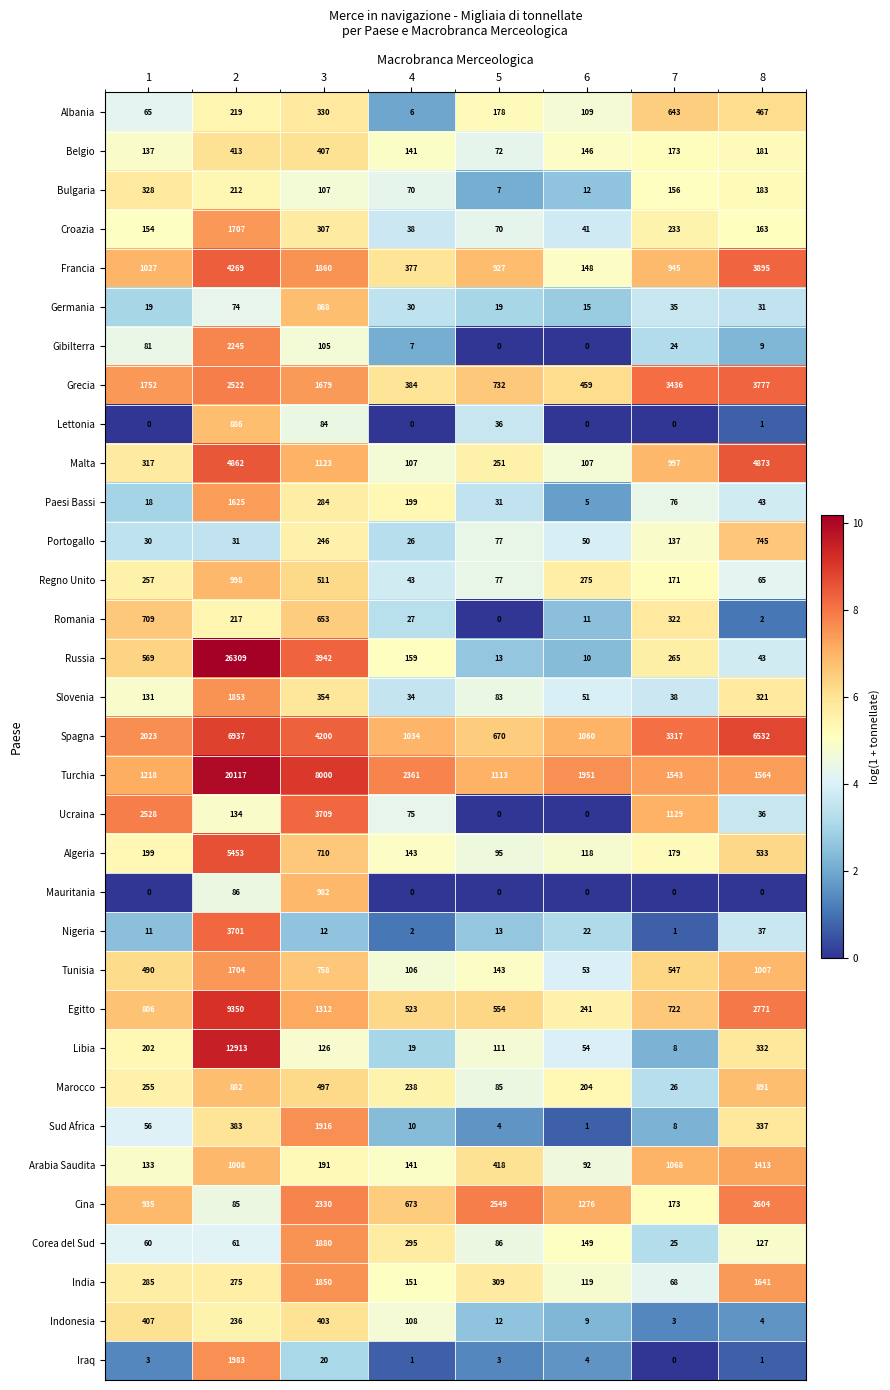

What is the sum of the Cina values at 1 and 7?

1108